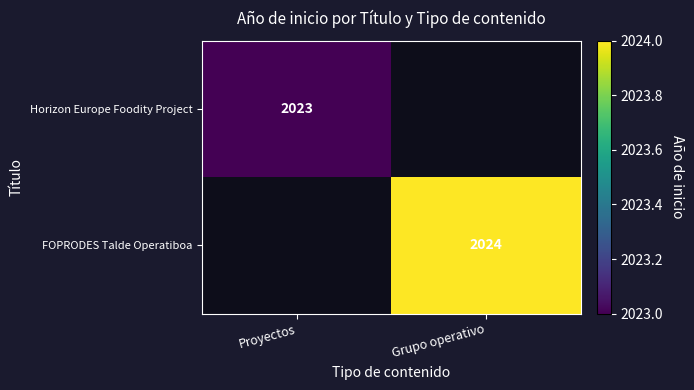

Is it true that FOPRODES Talde Operatiboa equals 2991 at Grupo operativo?

False